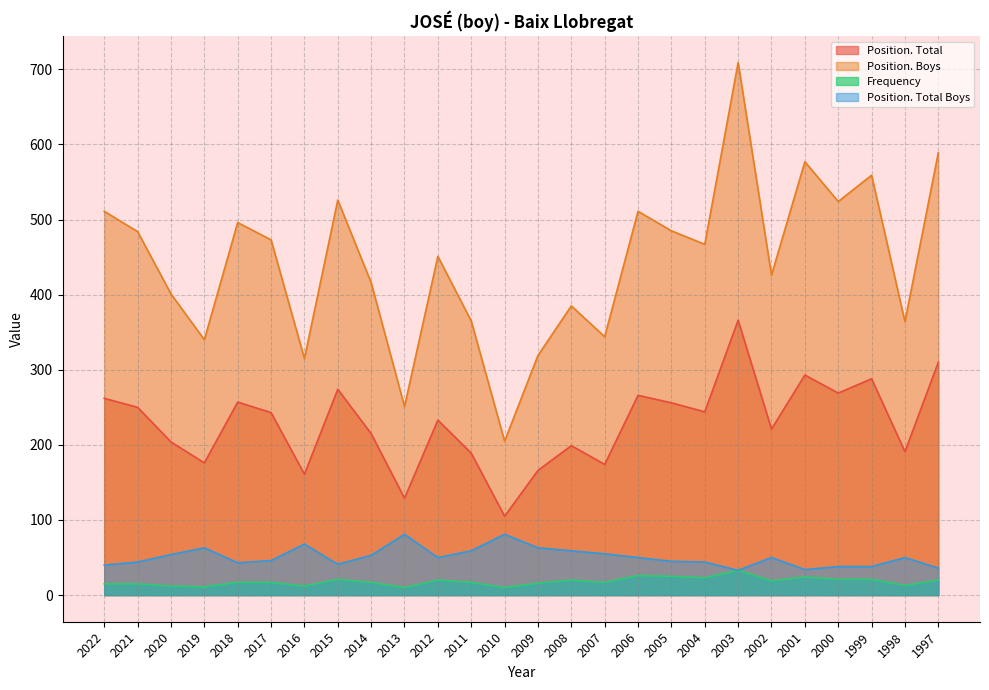

What is the difference between the Position. Total values at 2004 and 1997?

66